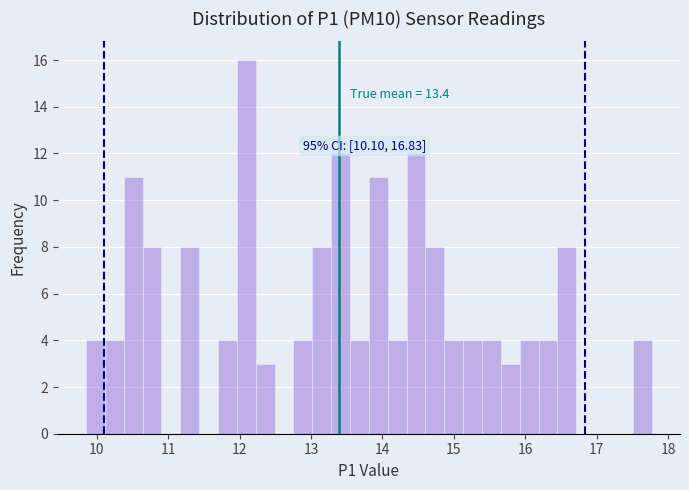

Around what value on the x-axis is the tallest bar? Give the approximate position of its centre, as read against the axis.

12.1